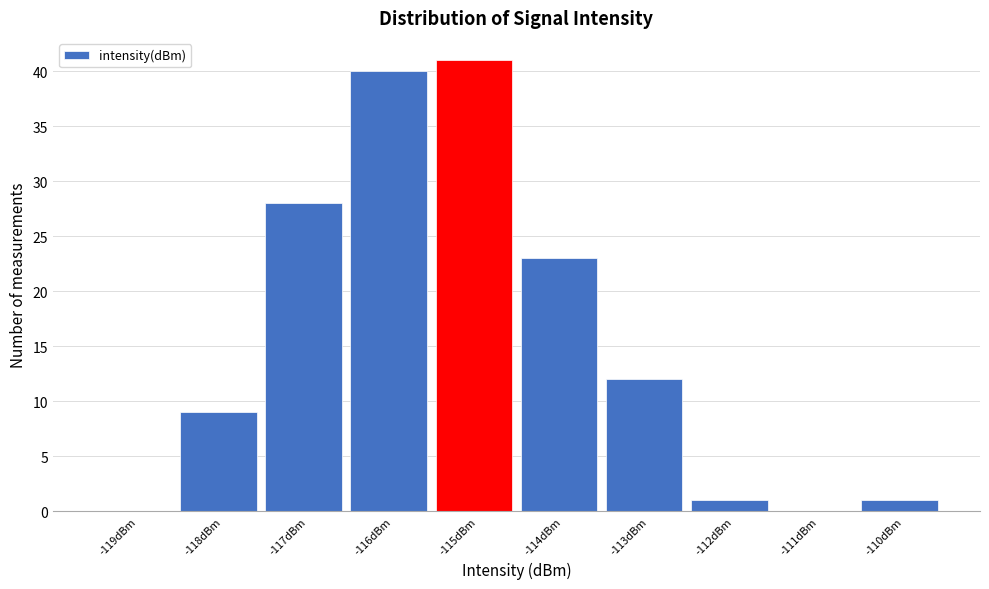

Over which range of the x-axis is the bar tallest?

-115.5 to -114.5